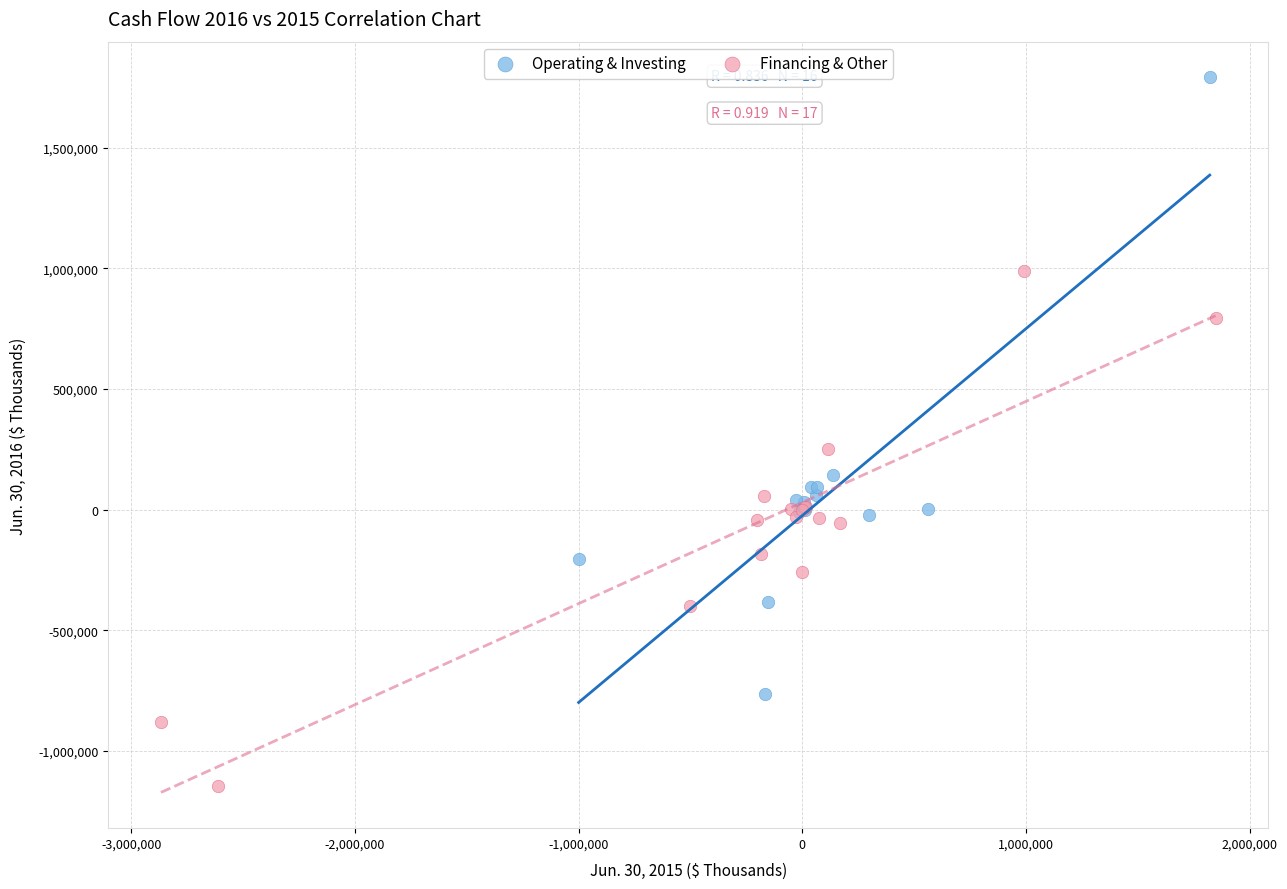

Which series reaches the minimum Y coordinate?

Financing & Other